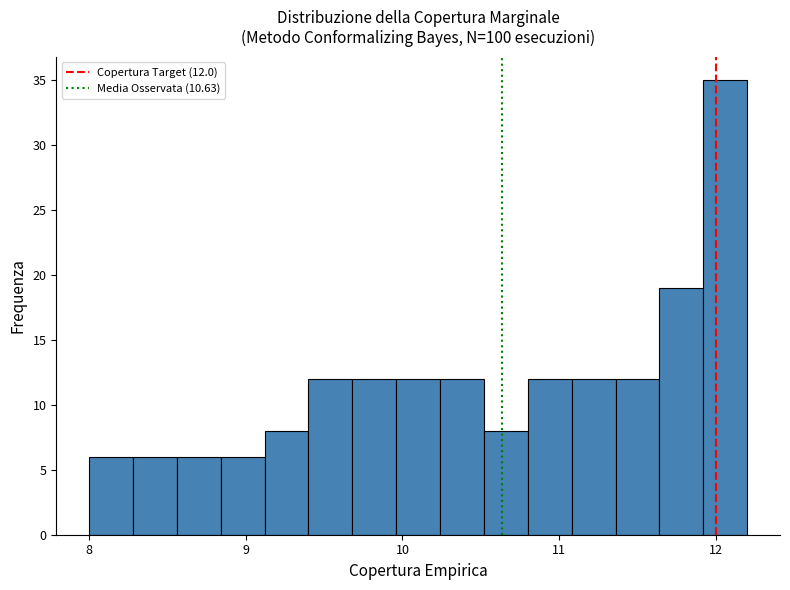

Read against the x-axis, roughly where is the centre of the tallest bar?

12.1